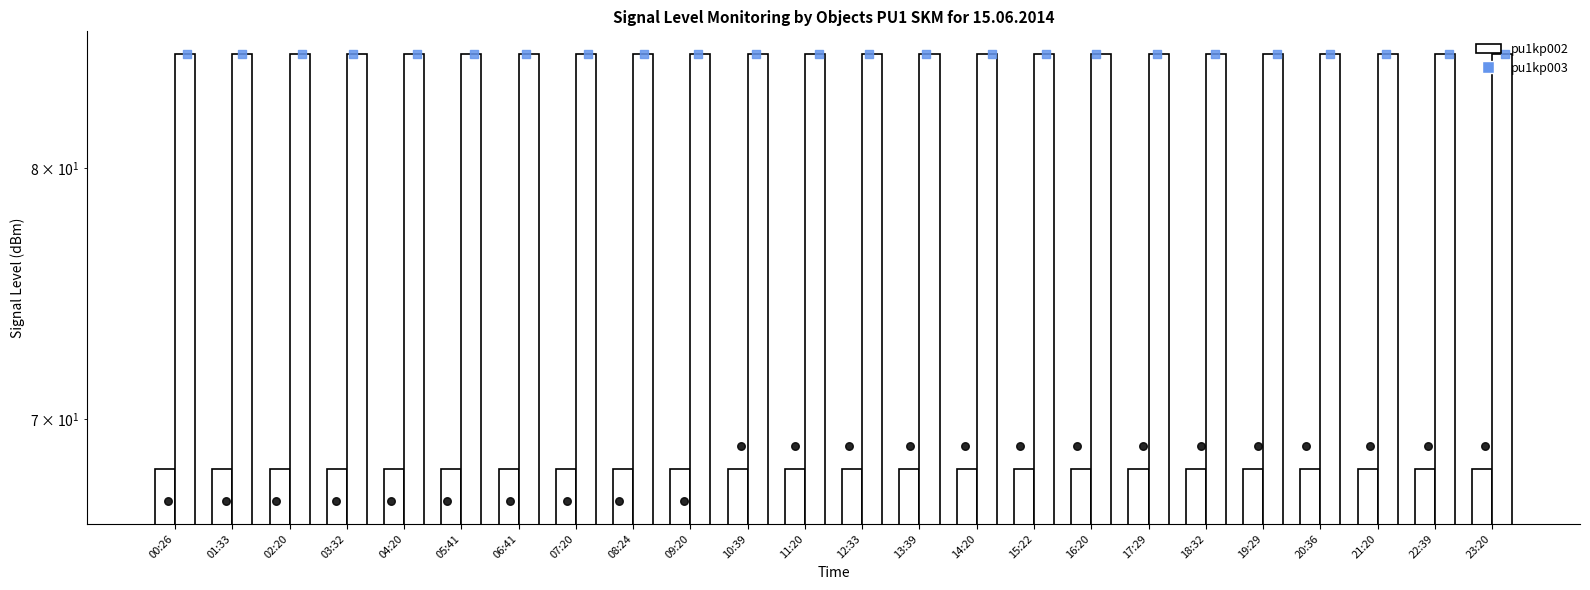

What are all the series names shown in the legend?

pu1kp002, pu1kp003